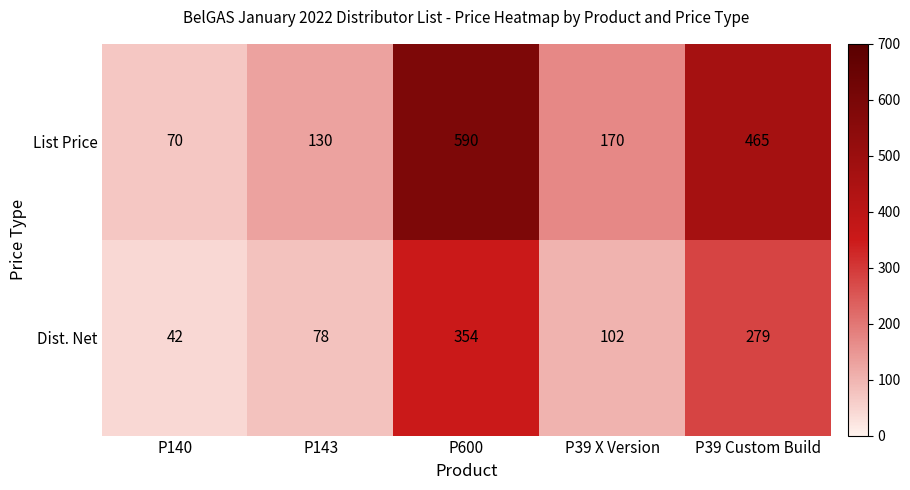

Is it true that List Price equals 229 at P143?

False